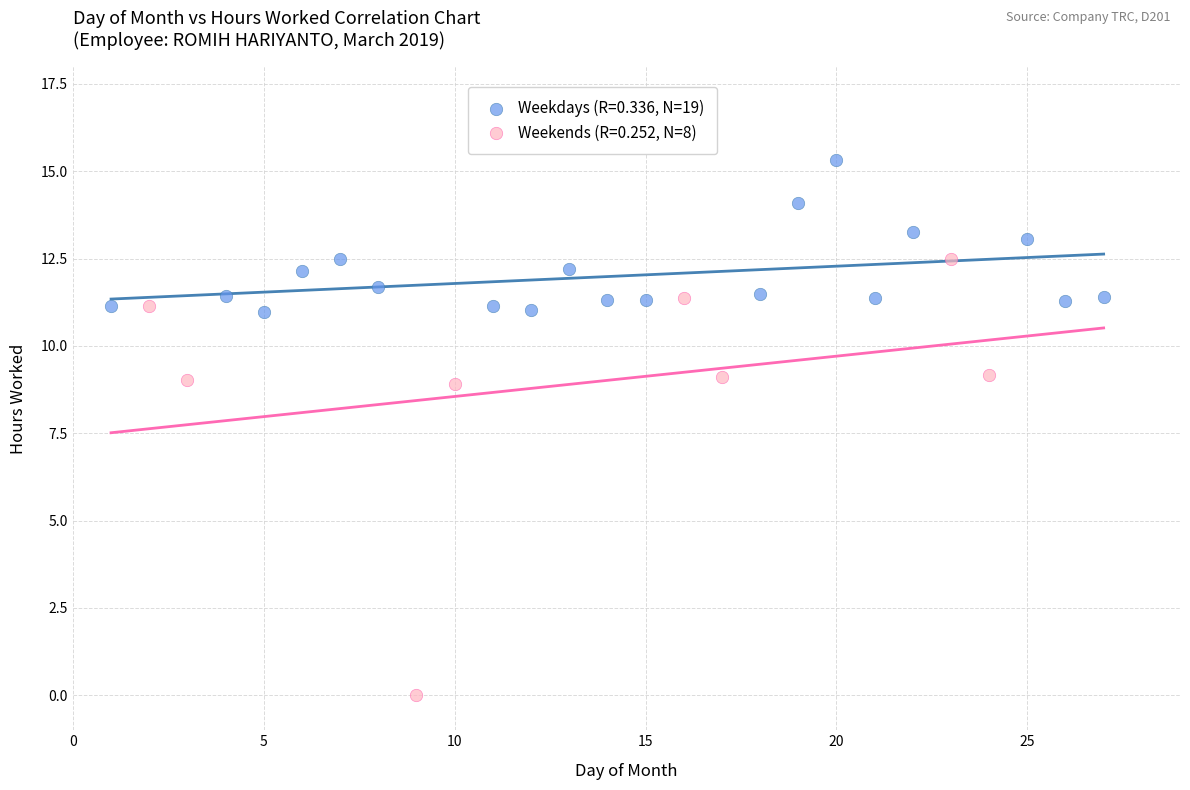

Which series contains the highest Y value?

Weekdays (R=0.336, N=19)